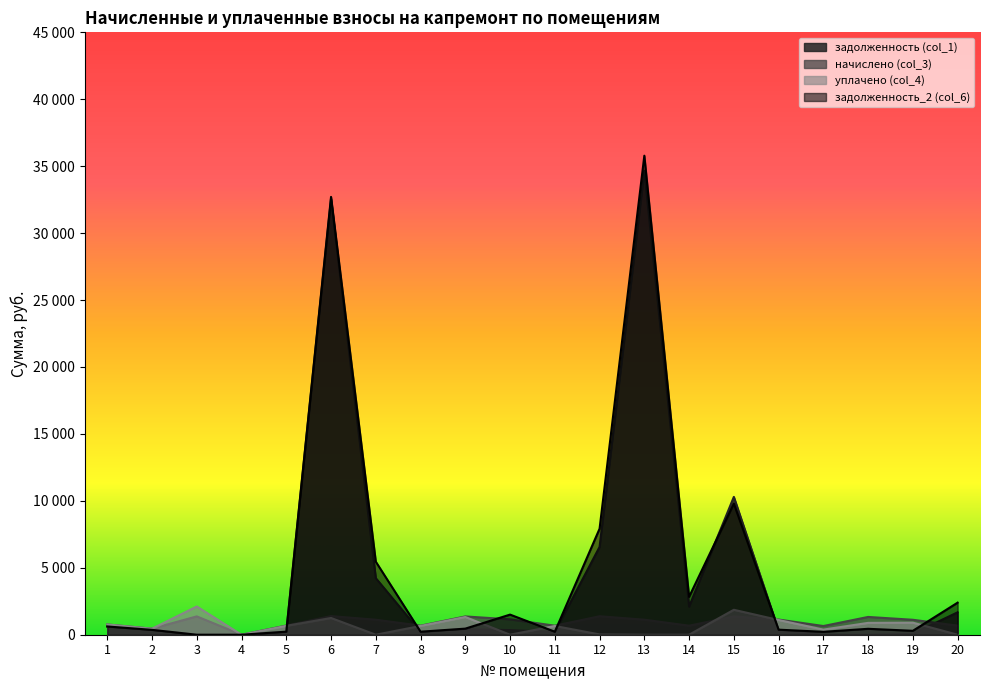

What is the maximum value shown in the chart?

35784.8